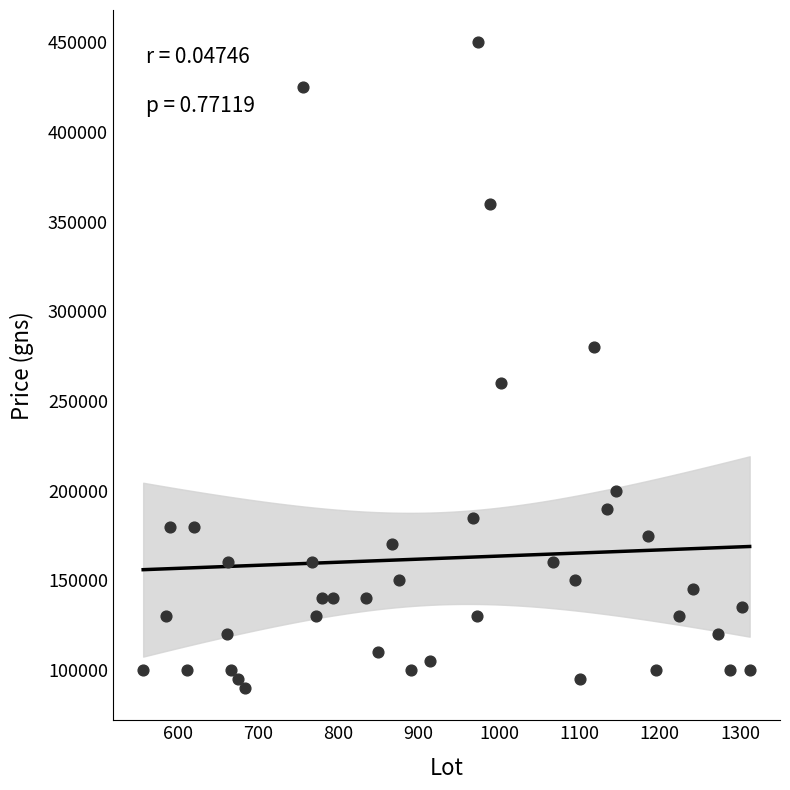

What is the range of Y values (max minus min)?

360000